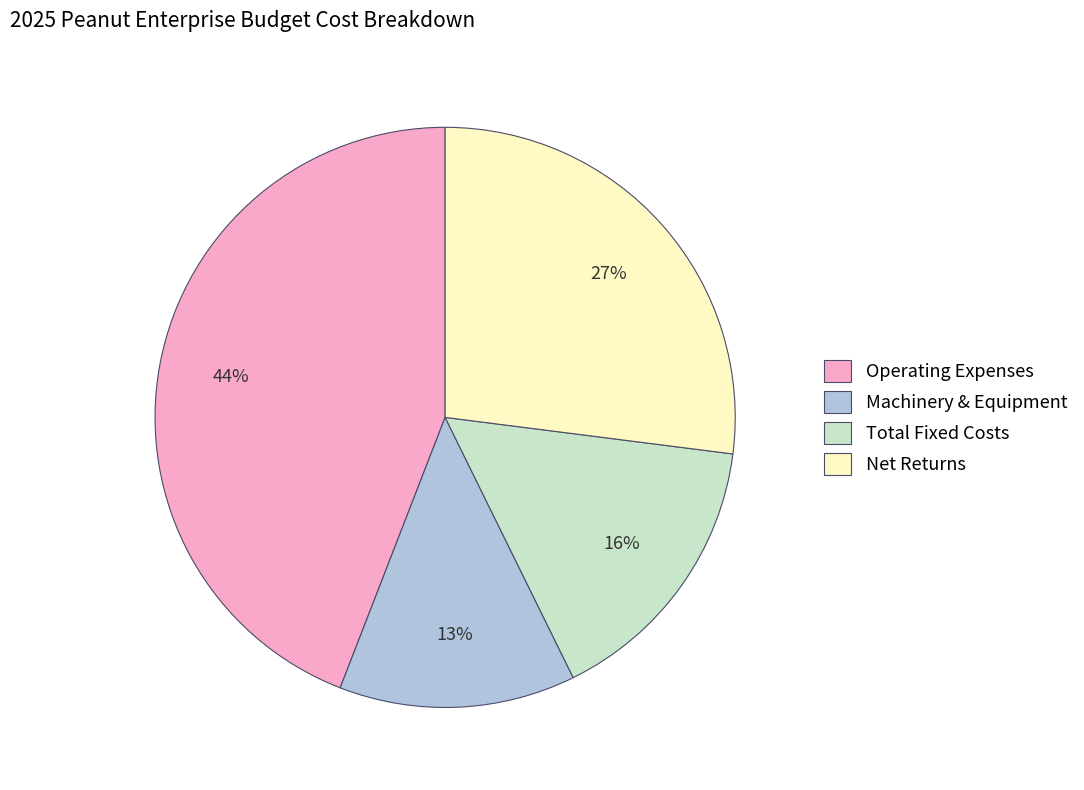

Approximately how many times larger is the value at Total Fixed Costs compared to Operating Expenses?

0.4